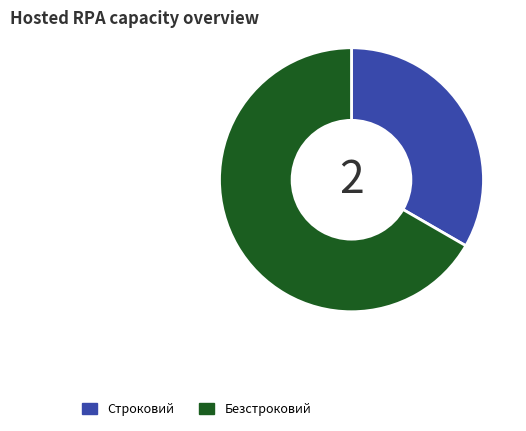

What is the largest slice in the pie chart?

Безстроковий